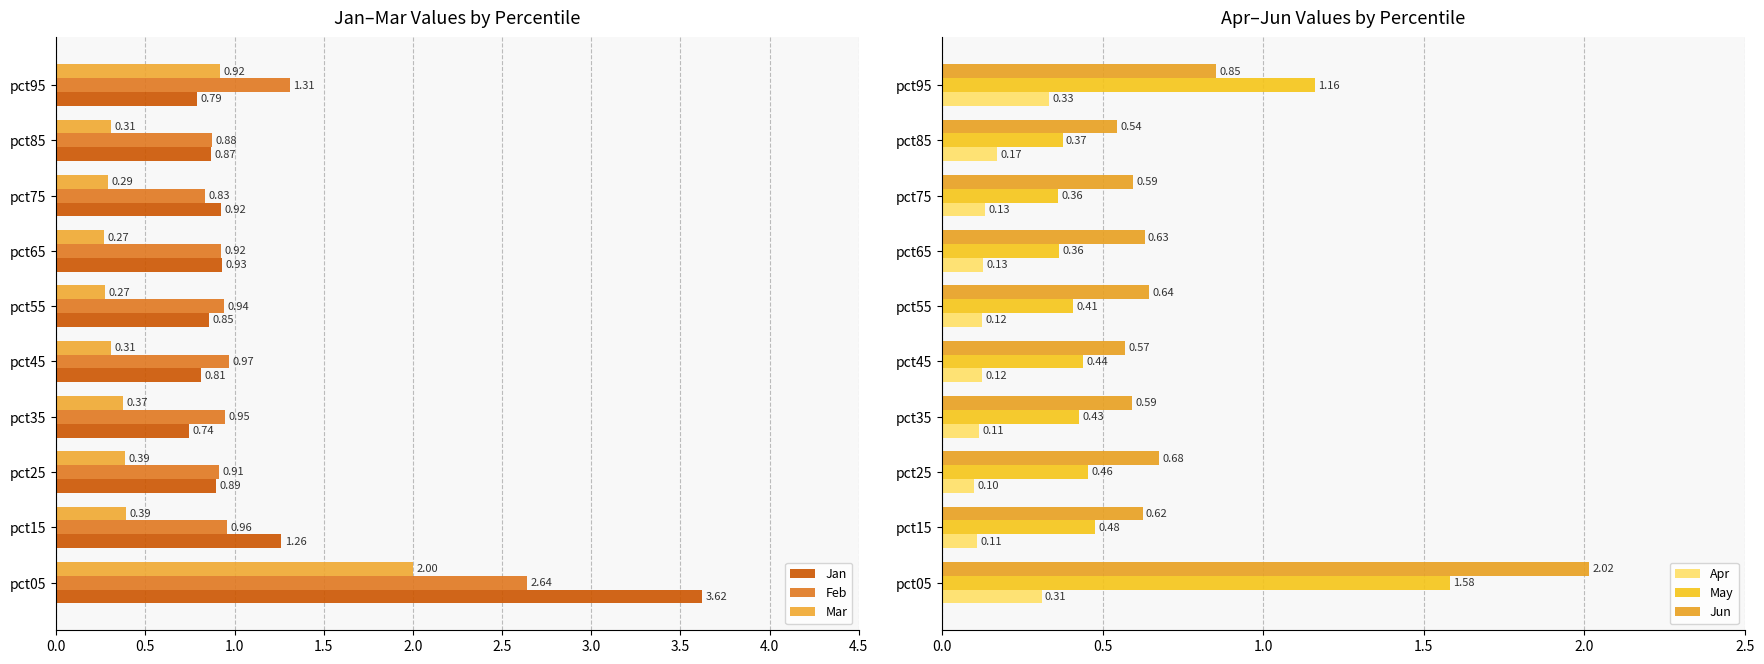

What is the average value of the Apr series?

0.2